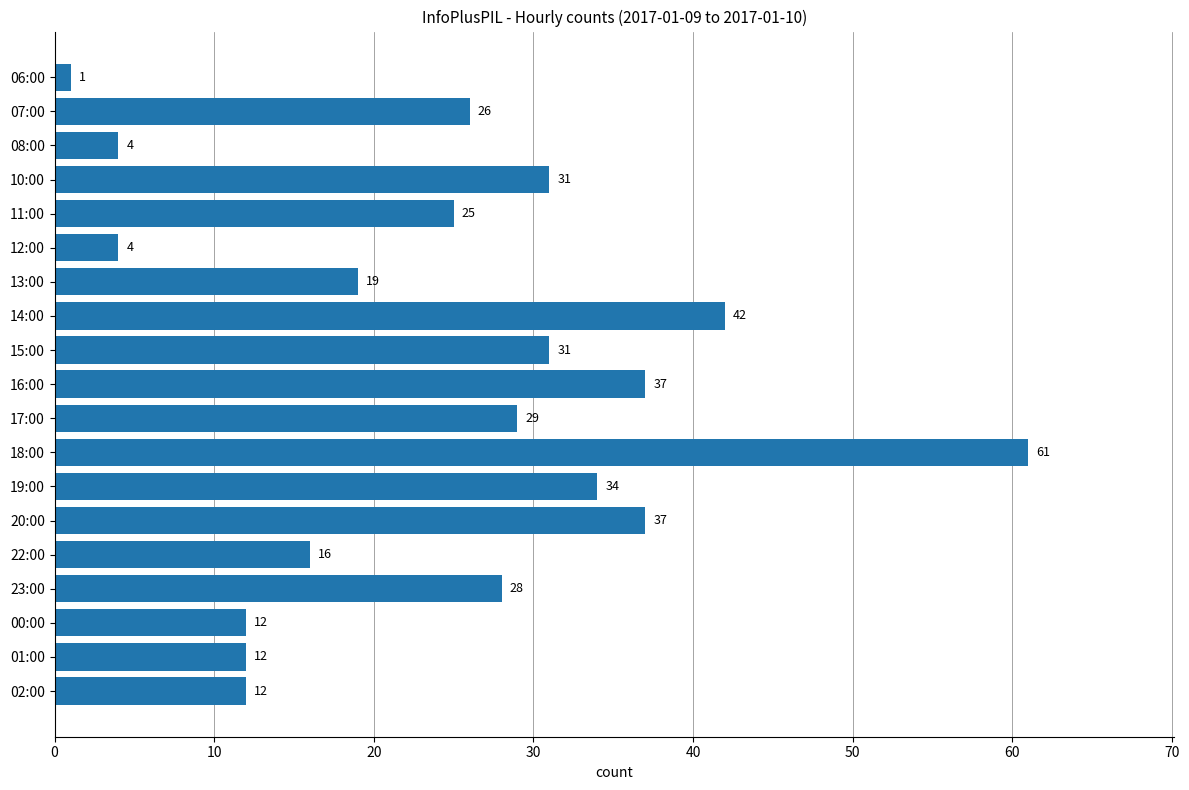

How many values are below 26?

9